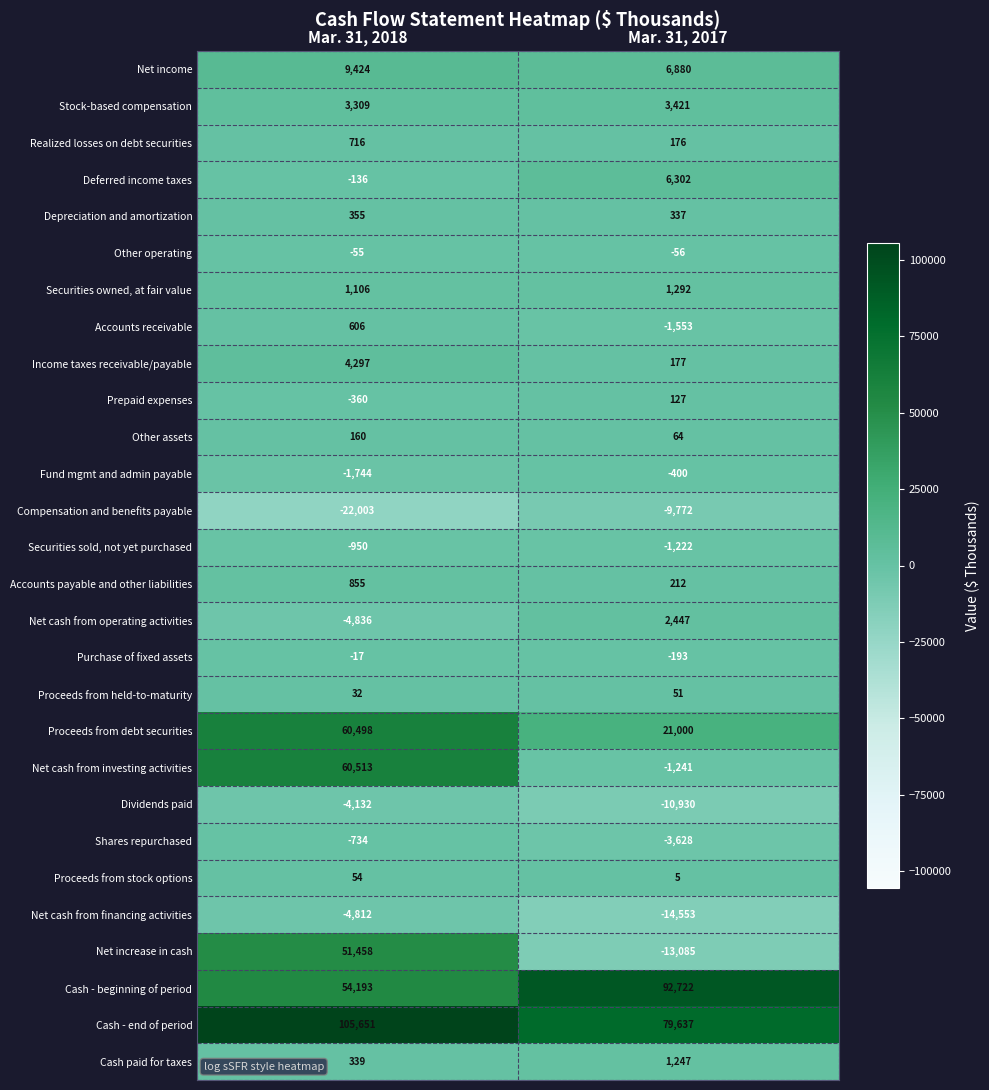

What is the average value of the Other assets series?

112